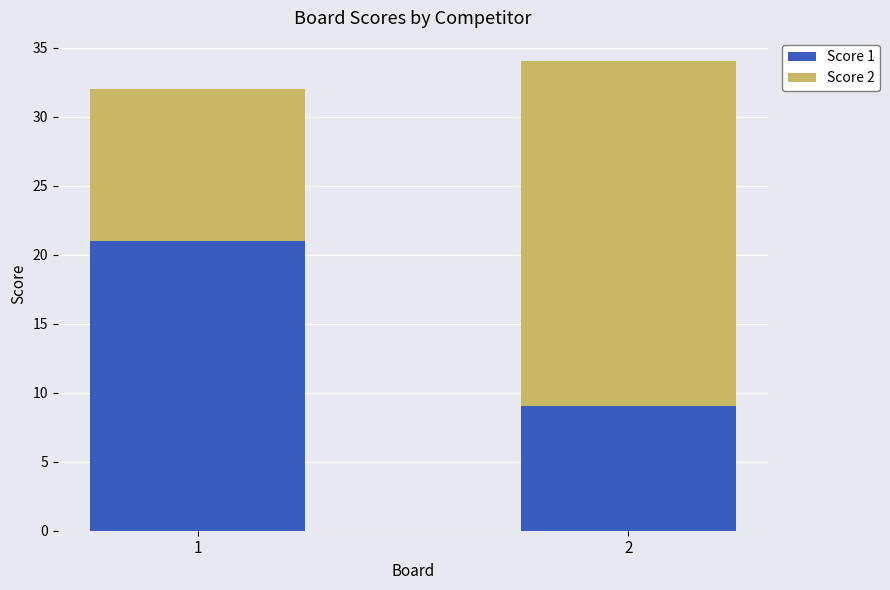

Count the Score 1 values in the range 9 to 21.

2